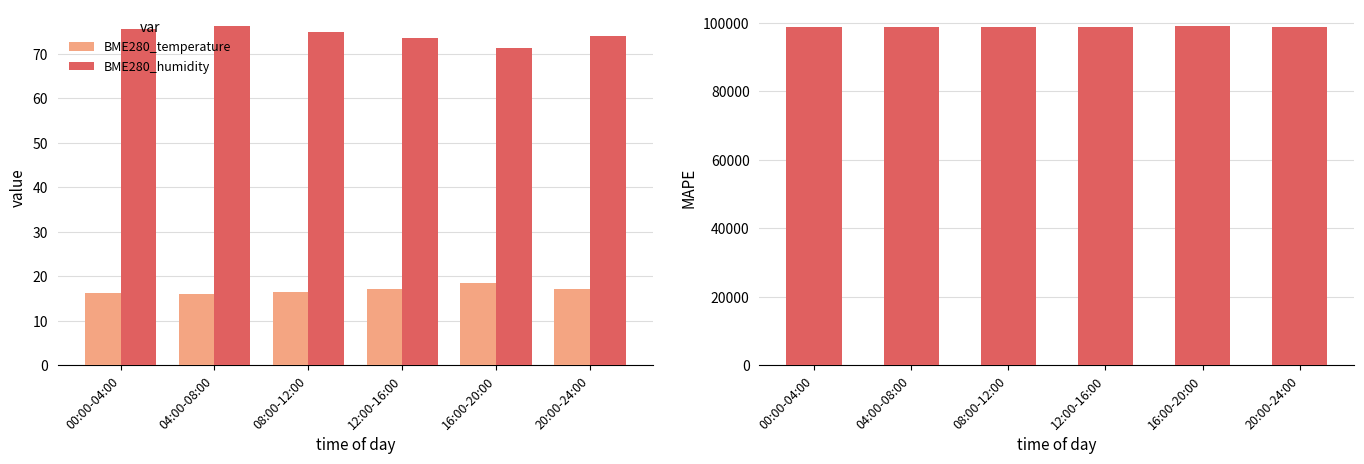

Which series has the widest spread of values?

BME280_pressure